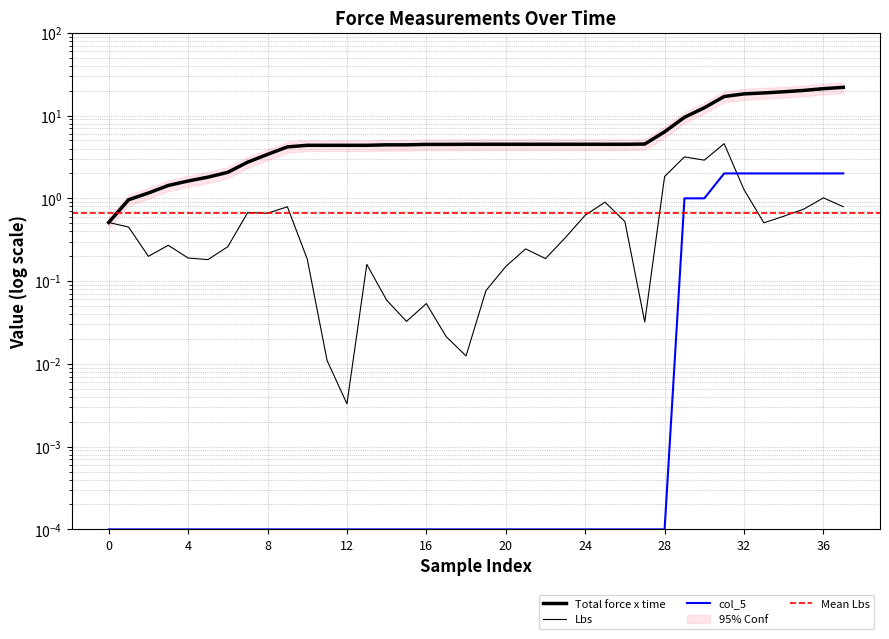

At which category is the sum across all series the highest?

37